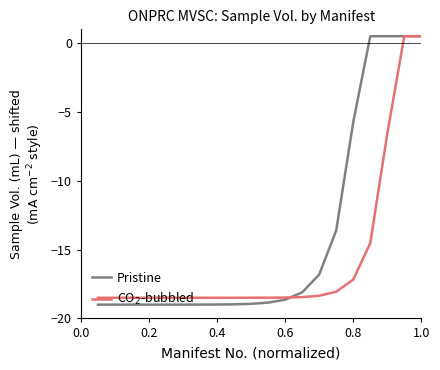

How many negative values does the Pristine series have?

16